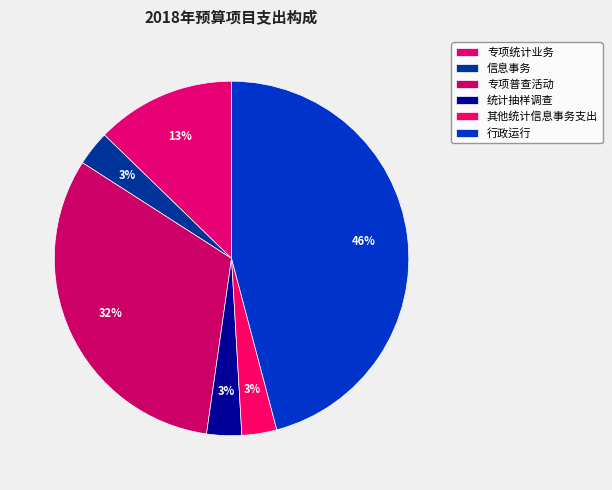

Rank the categories by value from lowest to highest.

信息事务, 统计抽样调查, 其他统计信息事务支出, 专项统计业务, 专项普查活动, 行政运行